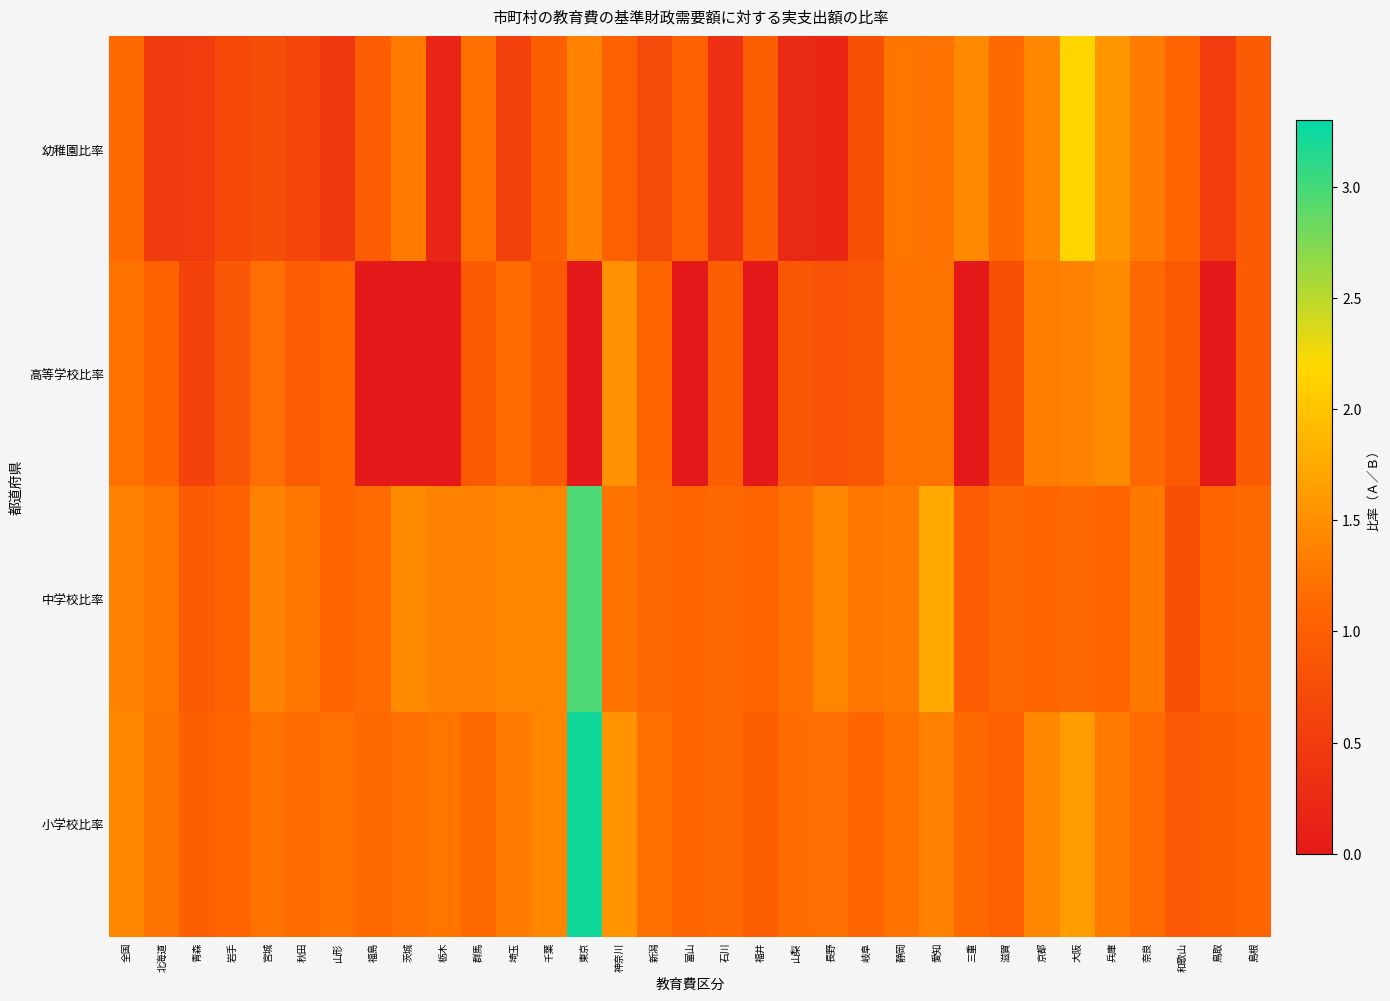

What is the maximum value shown in the chart?

3.2